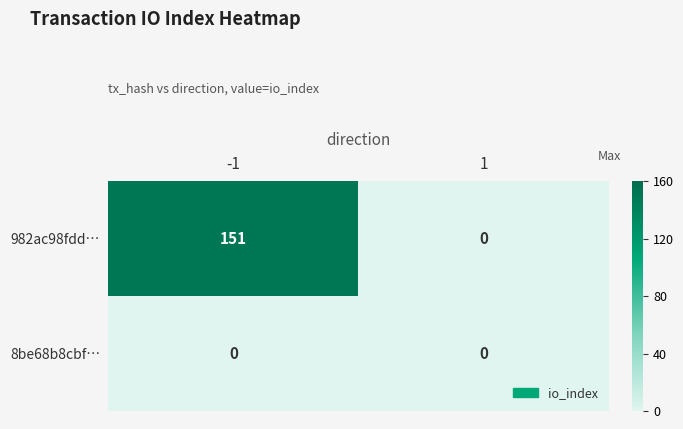

Which series changed the most between -1 and 1?

982ac98fdd…